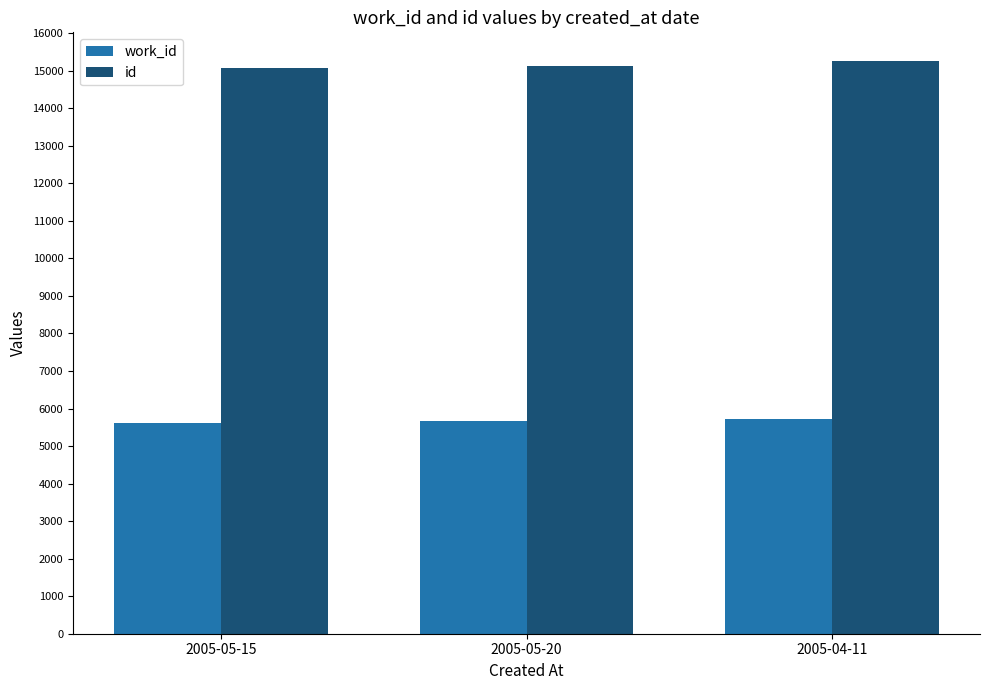

Is the value of id at 2005-05-15 greater than the value of work_id at 2005-04-11?

Yes